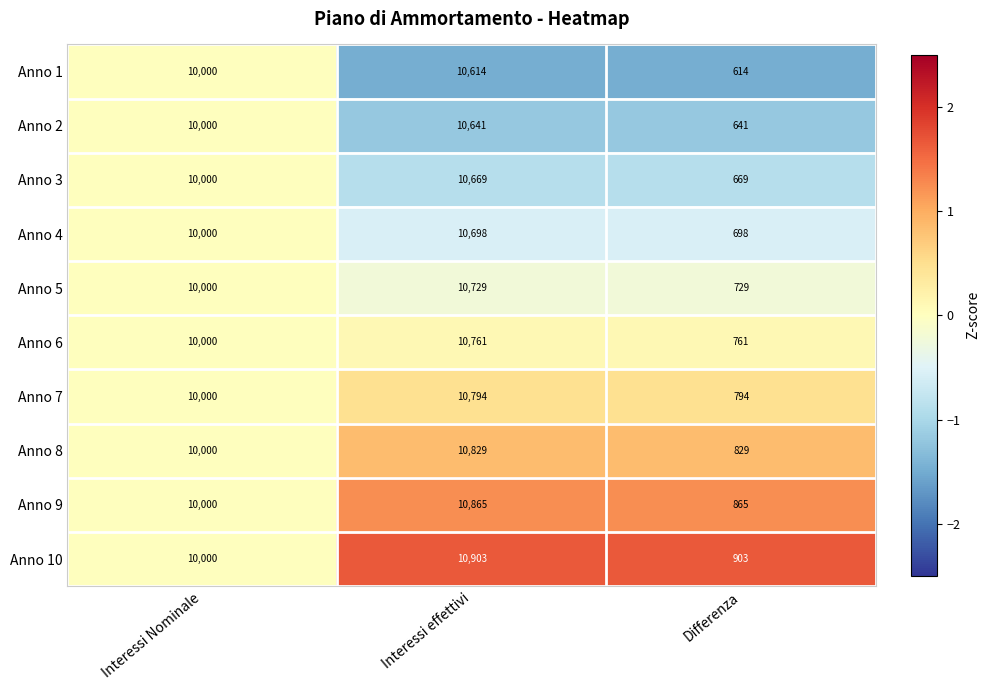

What is the smallest value displayed?

614